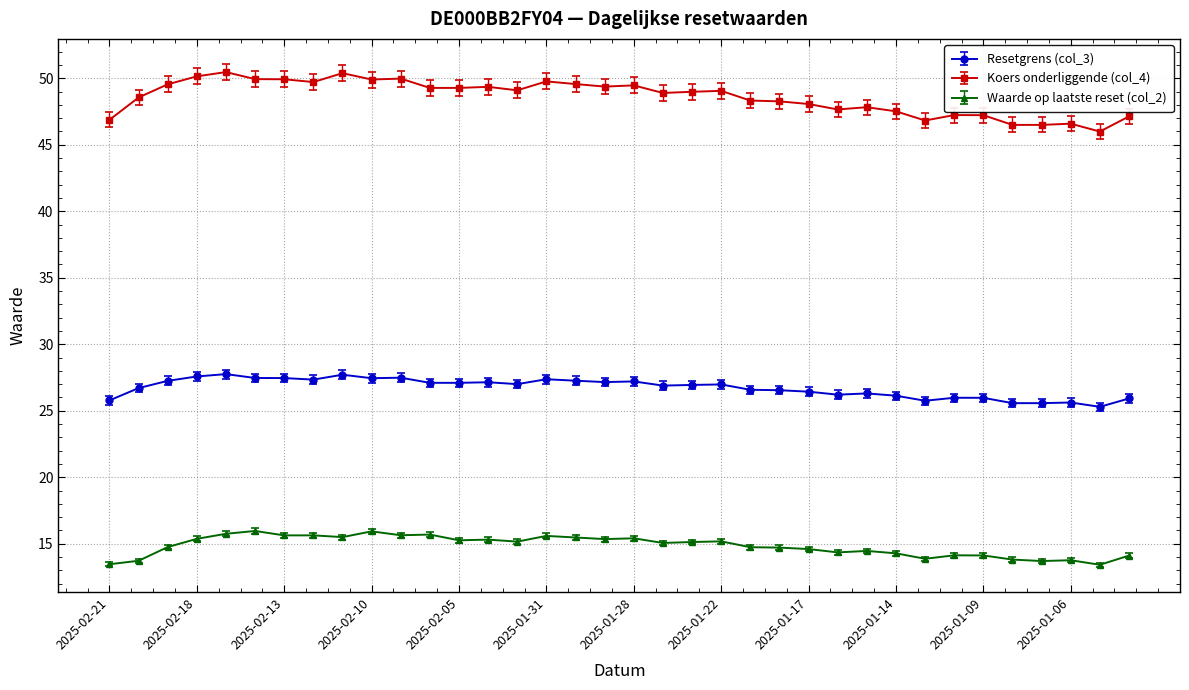

What is the average value of the Koers onderliggende (col_4) series?

48.6